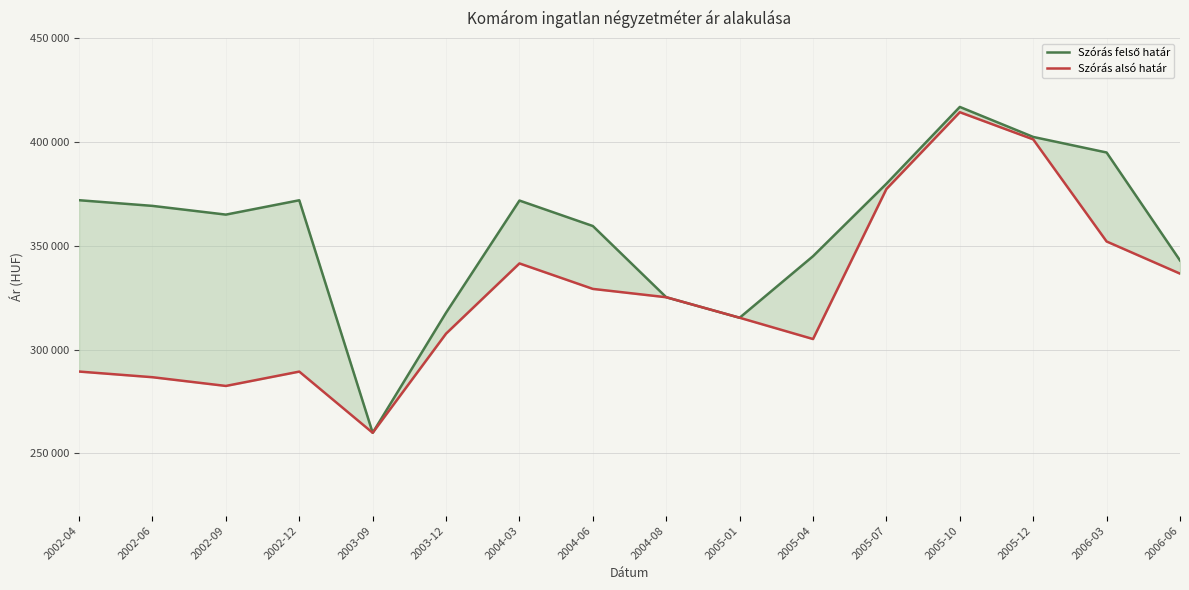

How many values in the Szórás felső határ series are below 369151?

8